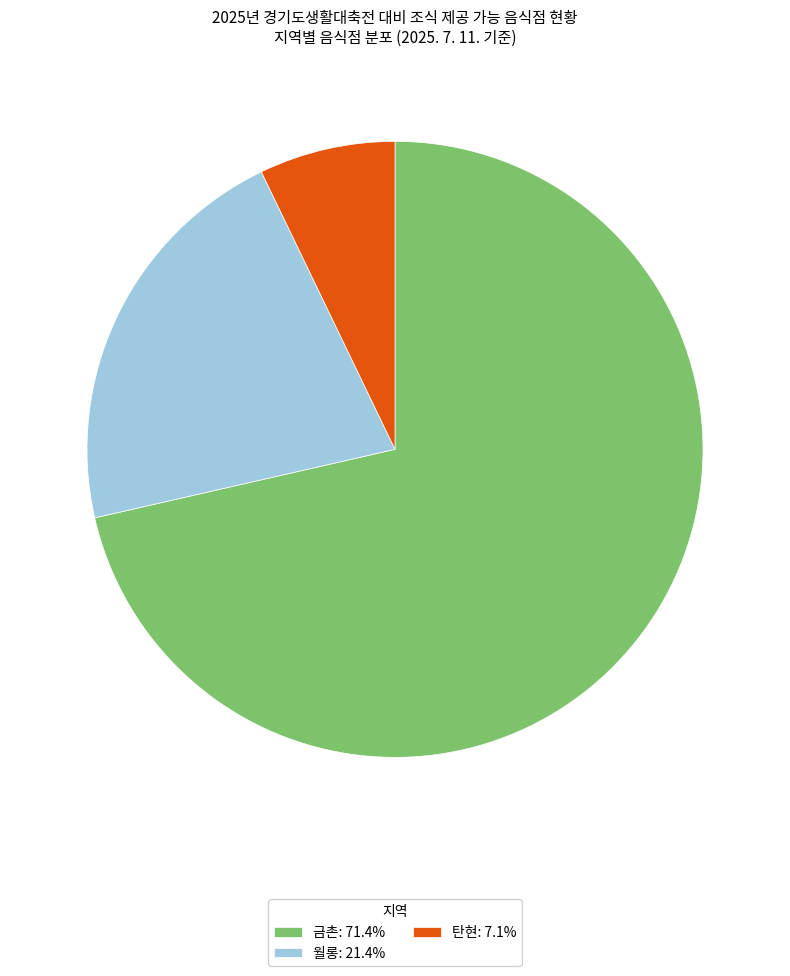

True or false: 탄현 accounts for 17% of the total.

False